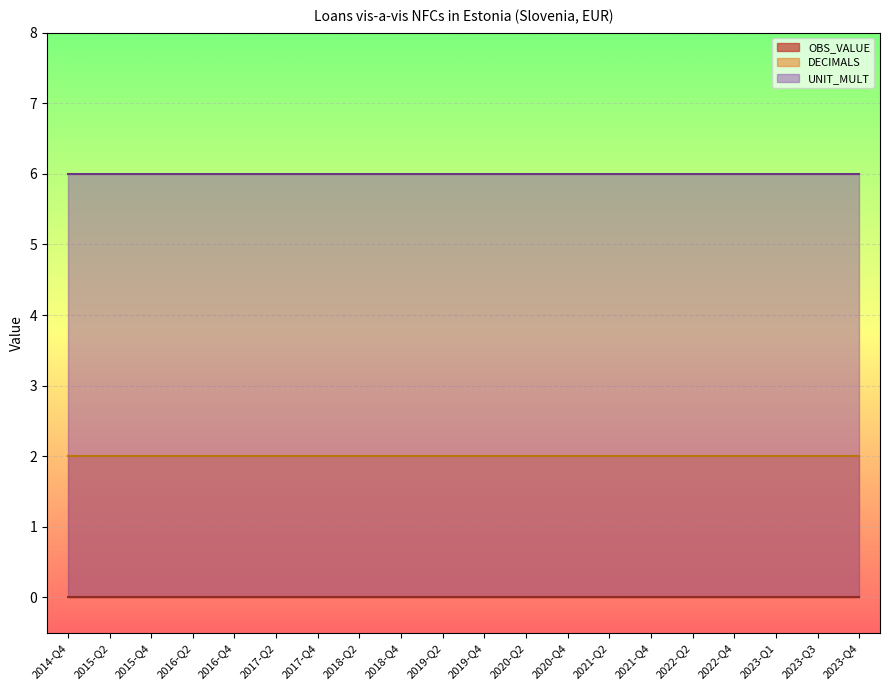

True or false: UNIT_MULT and DECIMALS intersect in this chart.

False